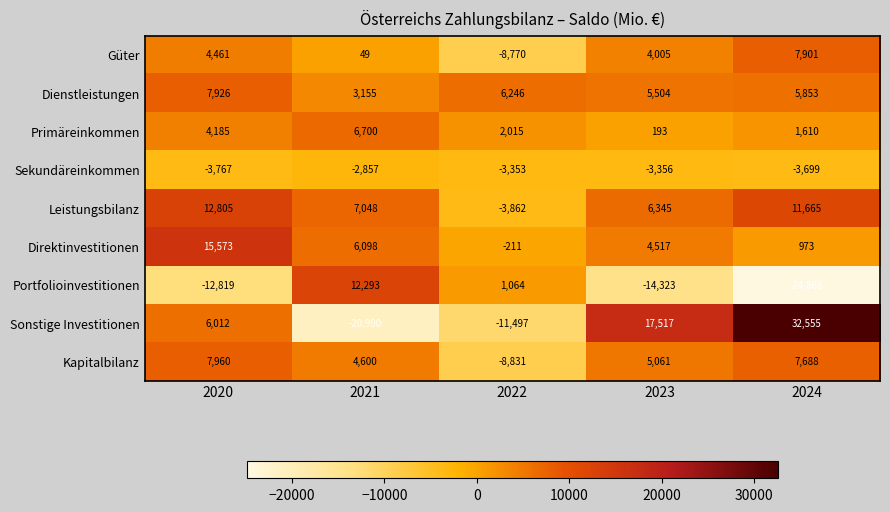

The Güter series shows 4005 at 2023. True or false?

True